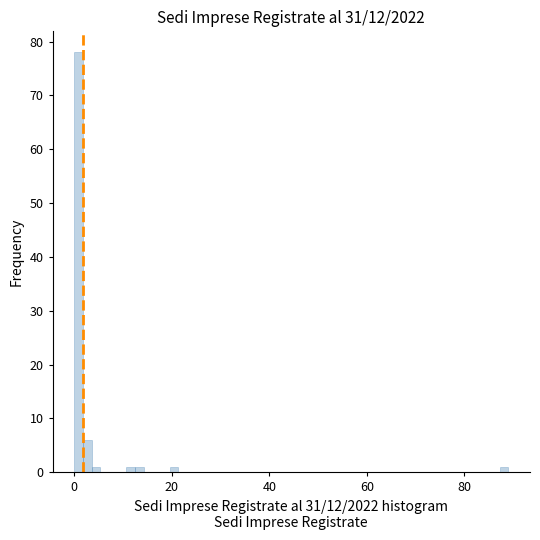

Around what value on the x-axis is the tallest bar? Give the approximate position of its centre, as read against the axis.

0